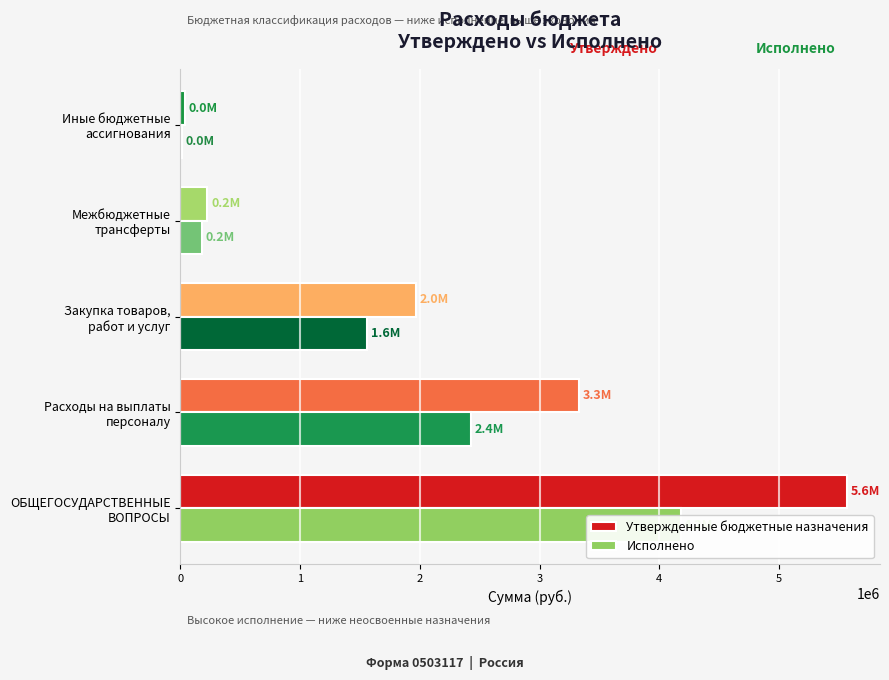

What is the average value of the Утвержденные бюджетные назначения series?

2226160.0